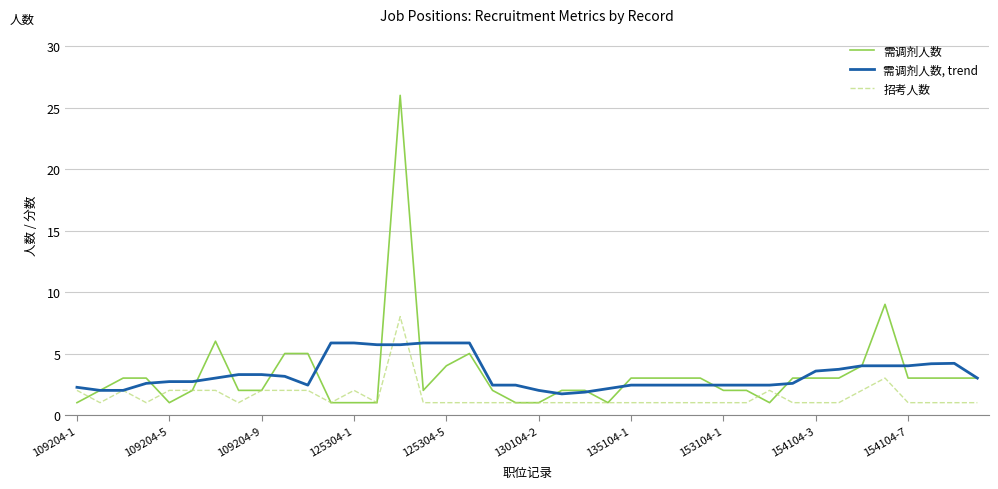

Which series has the largest range (max minus min)?

需调剂人数